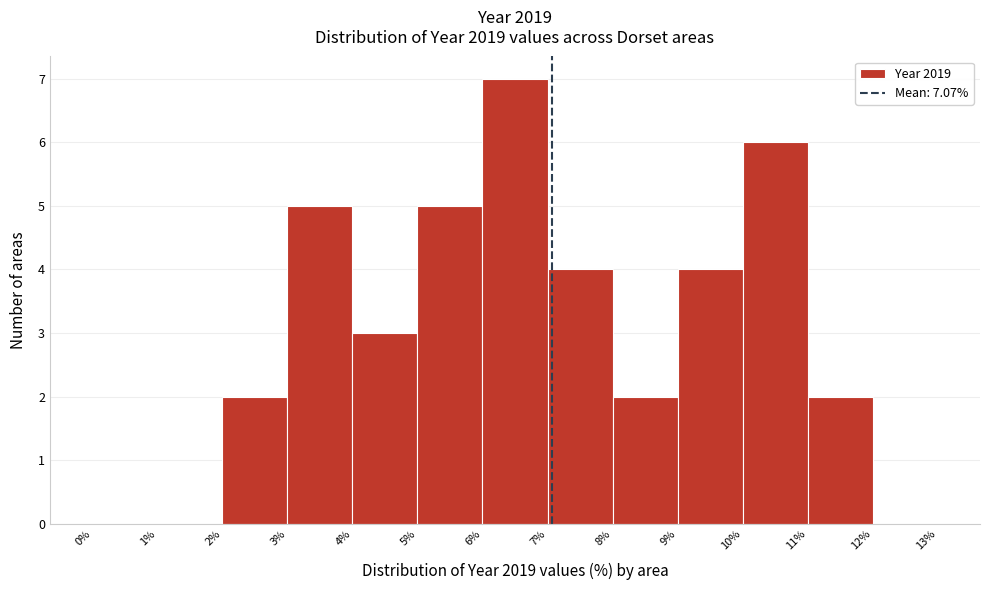

Which range on the x-axis has the tallest bar?

6% to 7%